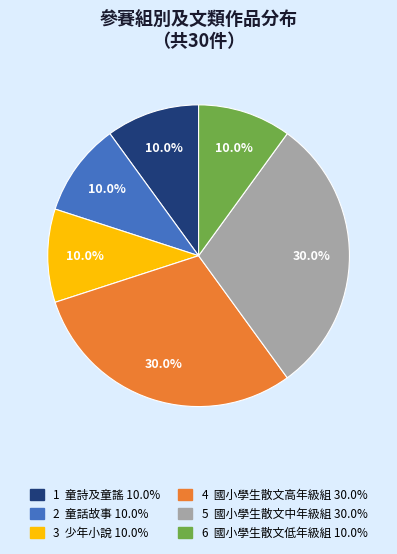

Is there a majority slice in this chart?

No